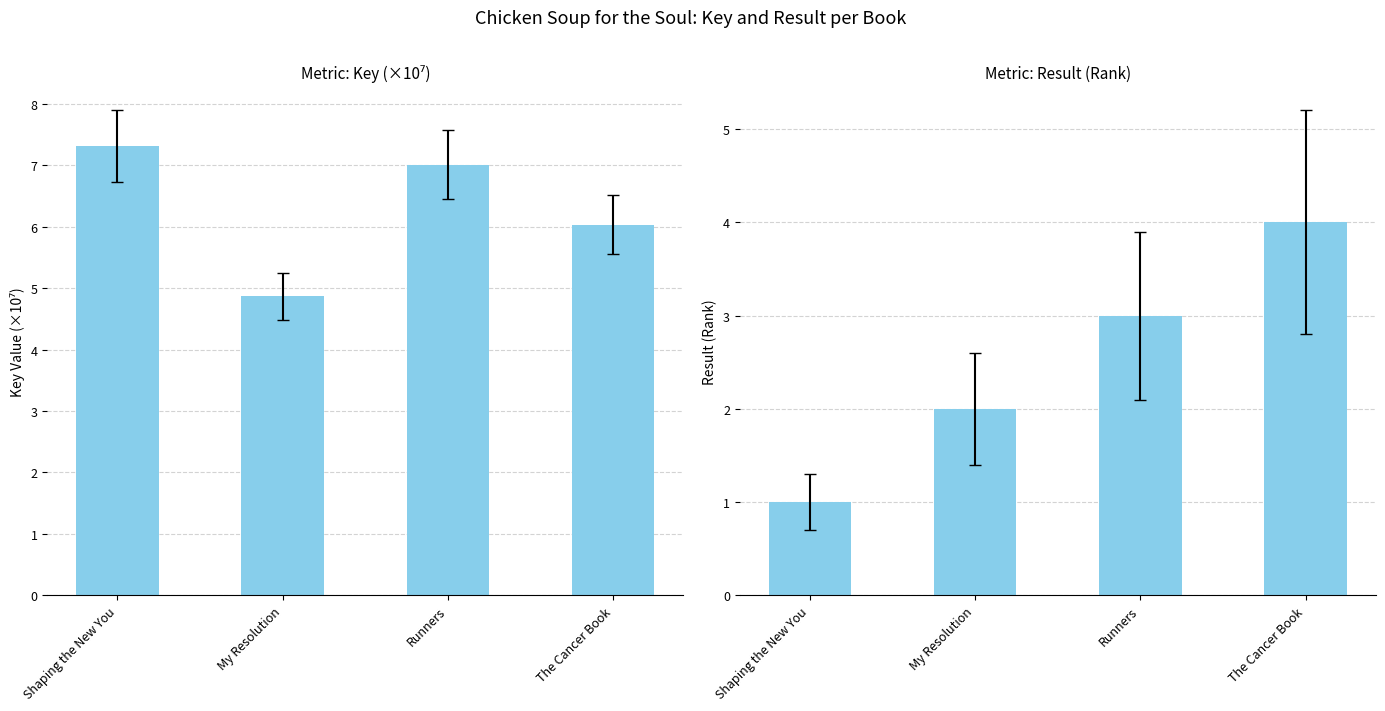

How many values in the Result series are below 3?

2